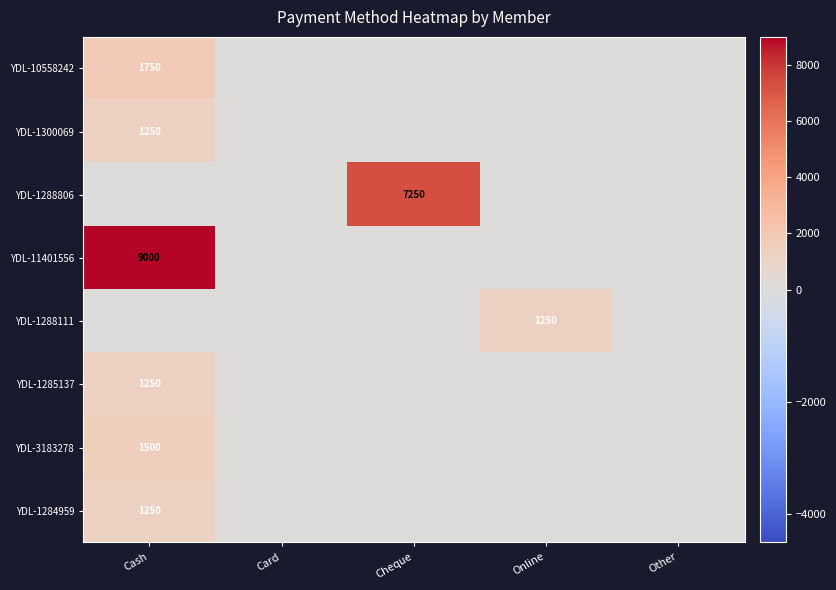

At which label is YDL-1285137 closest to 625?

Cash